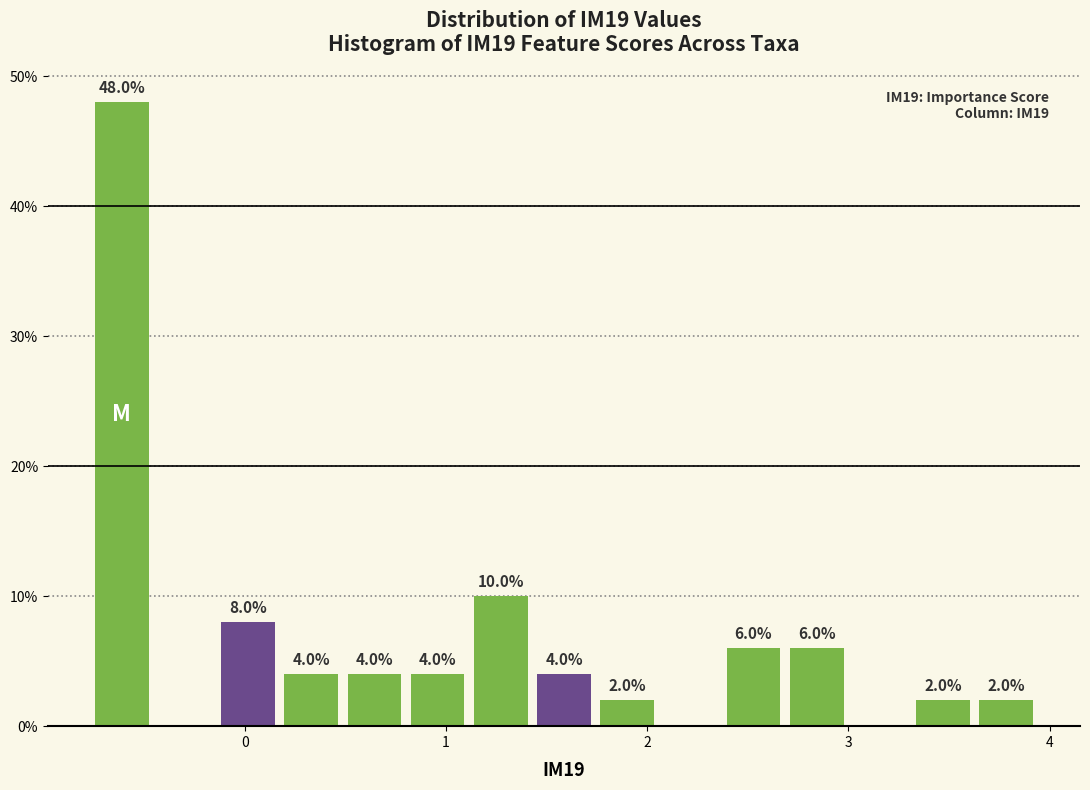

Around what value on the x-axis is the tallest bar? Give the approximate position of its centre, as read against the axis.

-0.6